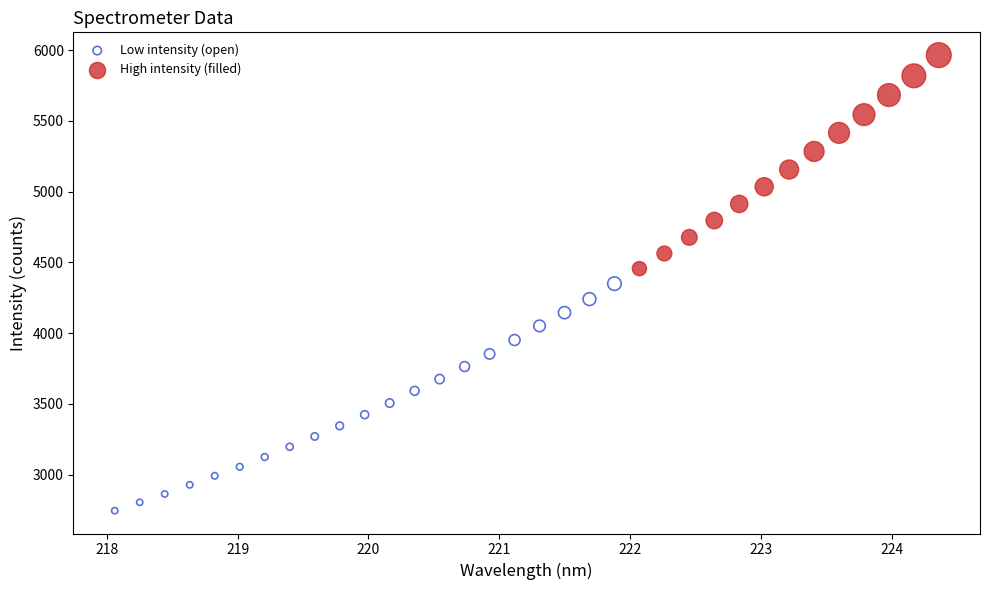

Which series contains the highest Y value?

High intensity (filled)